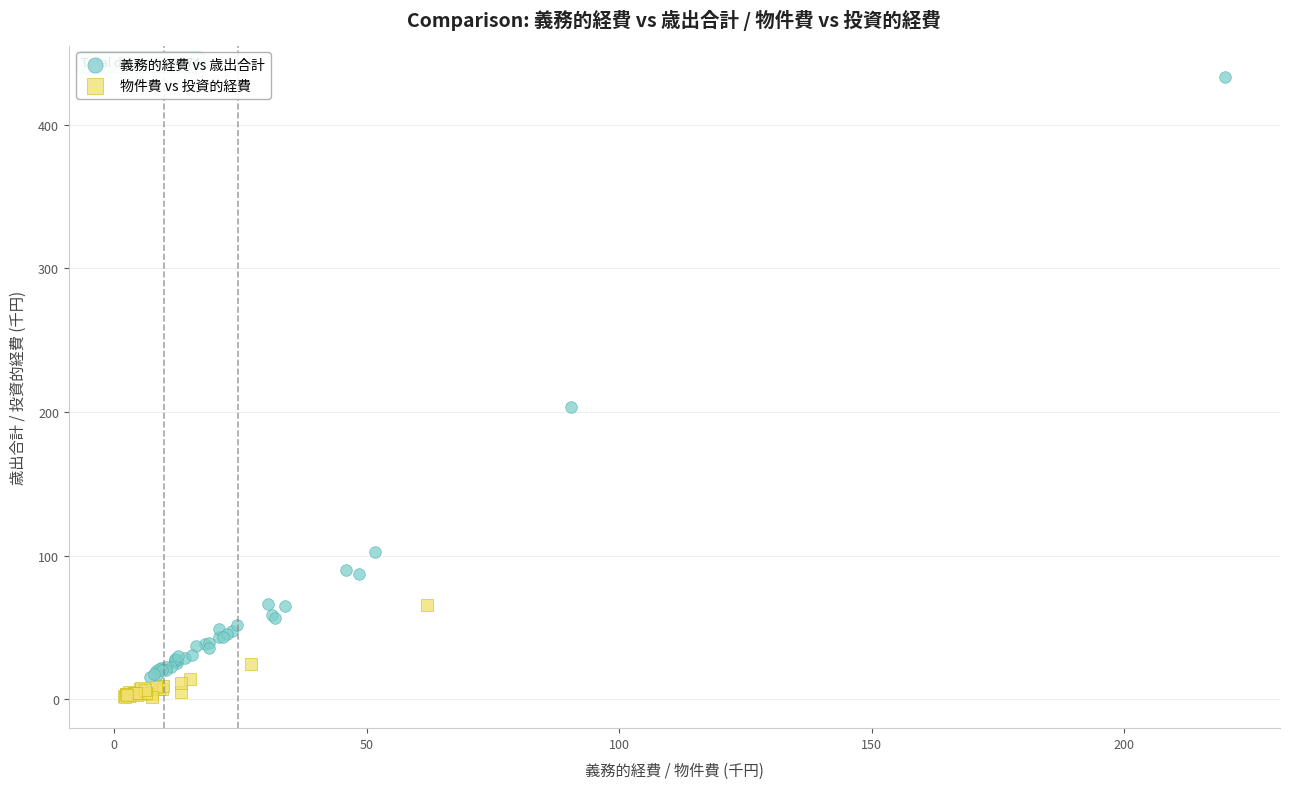

What are all the series names shown in the legend?

義務的経費 vs 歳出合計, 物件費 vs 投資的経費